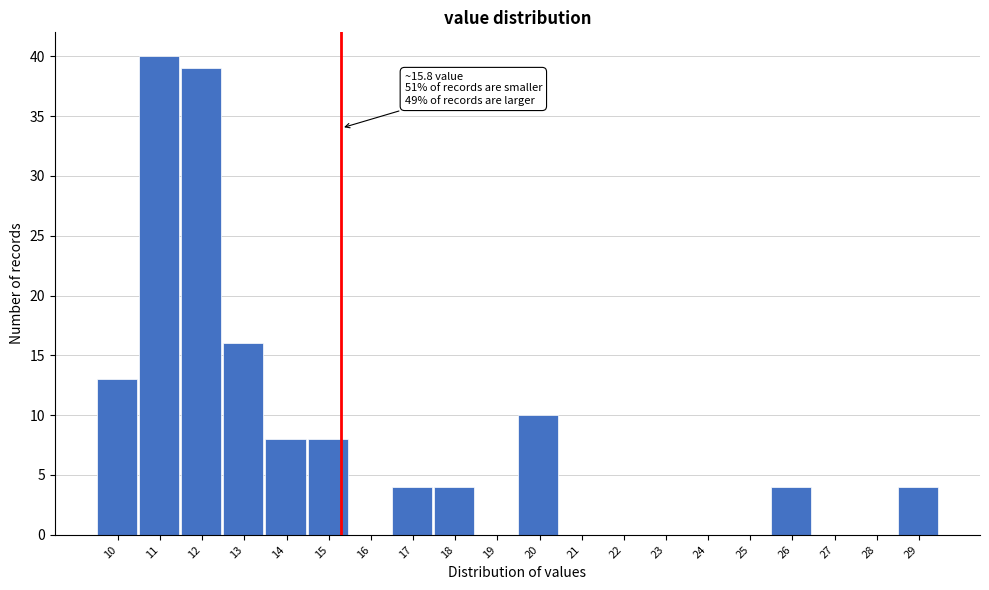

Reading left to right, transcribe all the data shown in this chart.

10=13	11=40	12=39	13=16	14=8	15=8	16=0	17=4	18=4	19=0	20=10	21=0	22=0	23=0	24=0	25=0	26=4	27=0	28=0	29=4